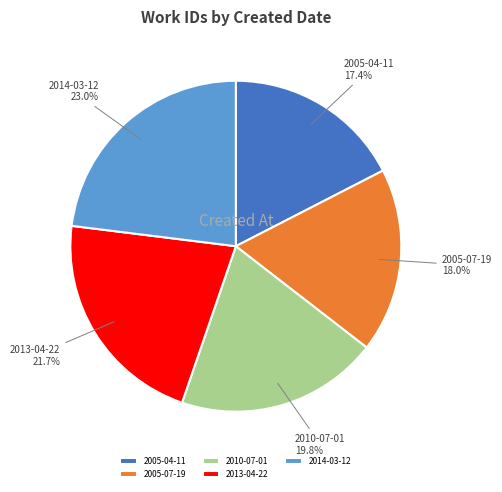

Count the number of slices in the pie.

5